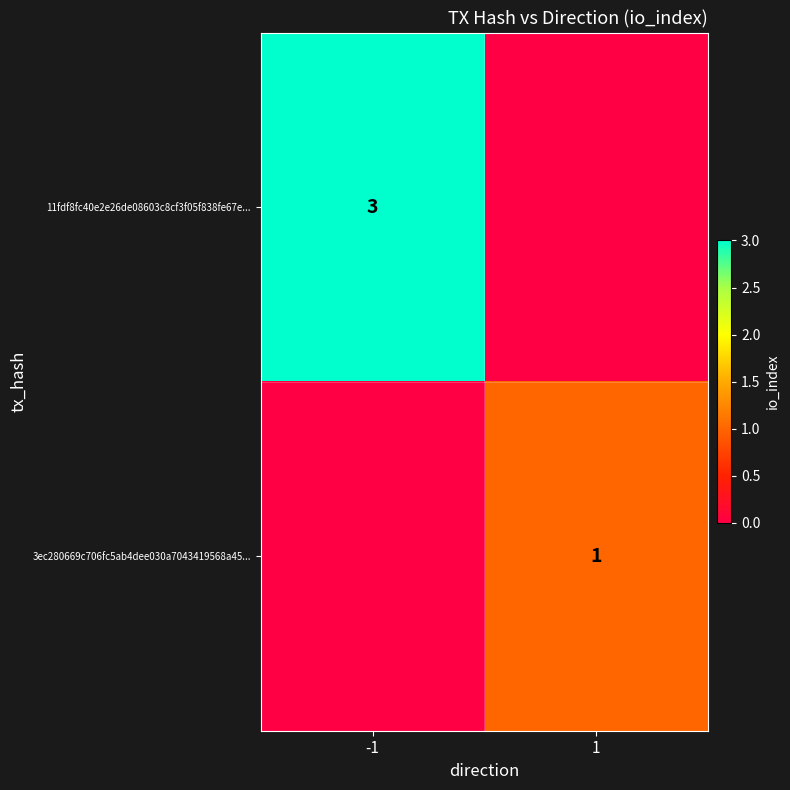

The value of 11fdf8fc40e2e26de08603c8cf3f05f838fe67e... at -1 is 1. True or false?

False